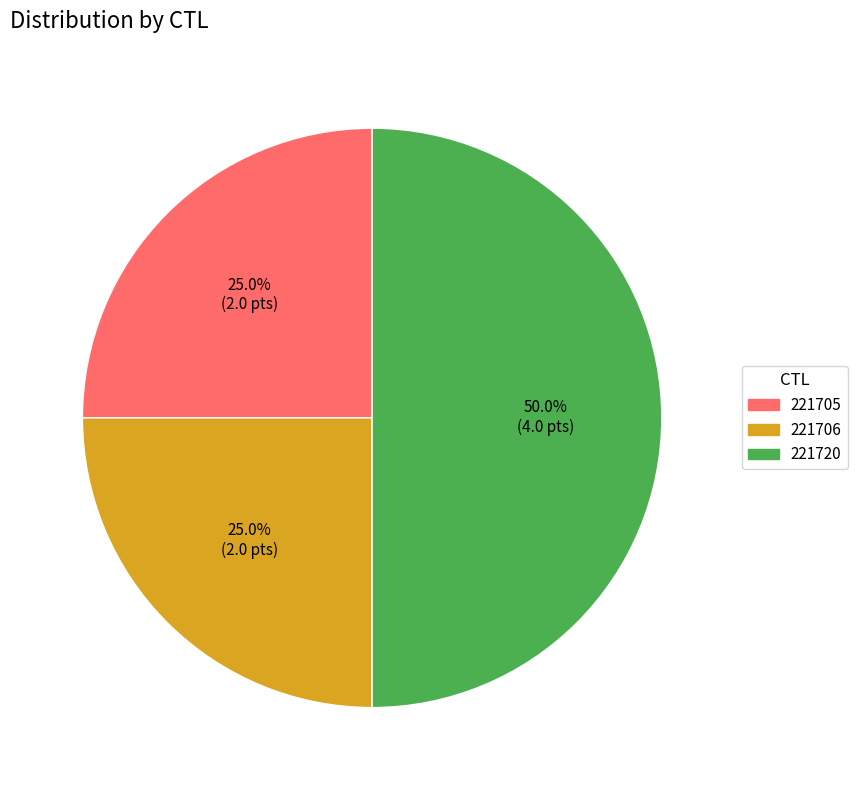

True or false: 221706 accounts for 37% of the total.

False